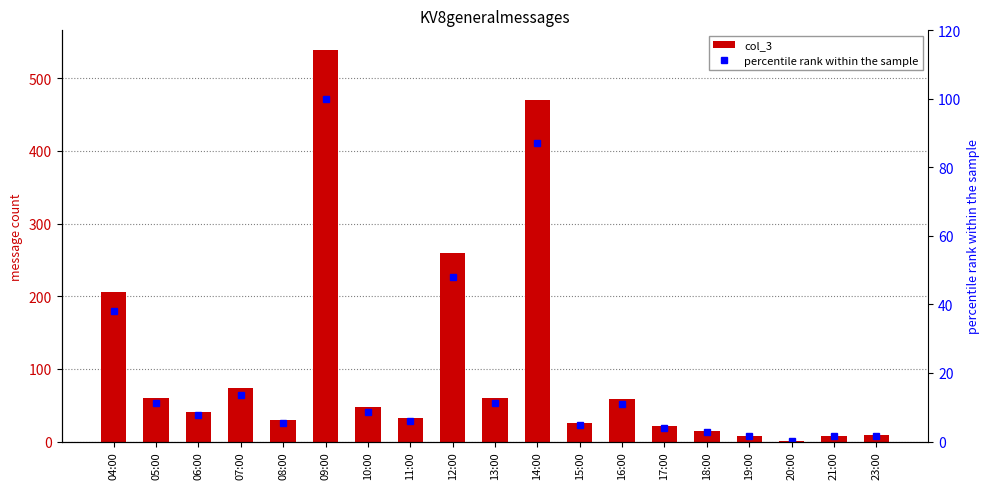

Is the value of col_3 at 10:00 greater than the value of percentile rank within the sample at 14:00?

No